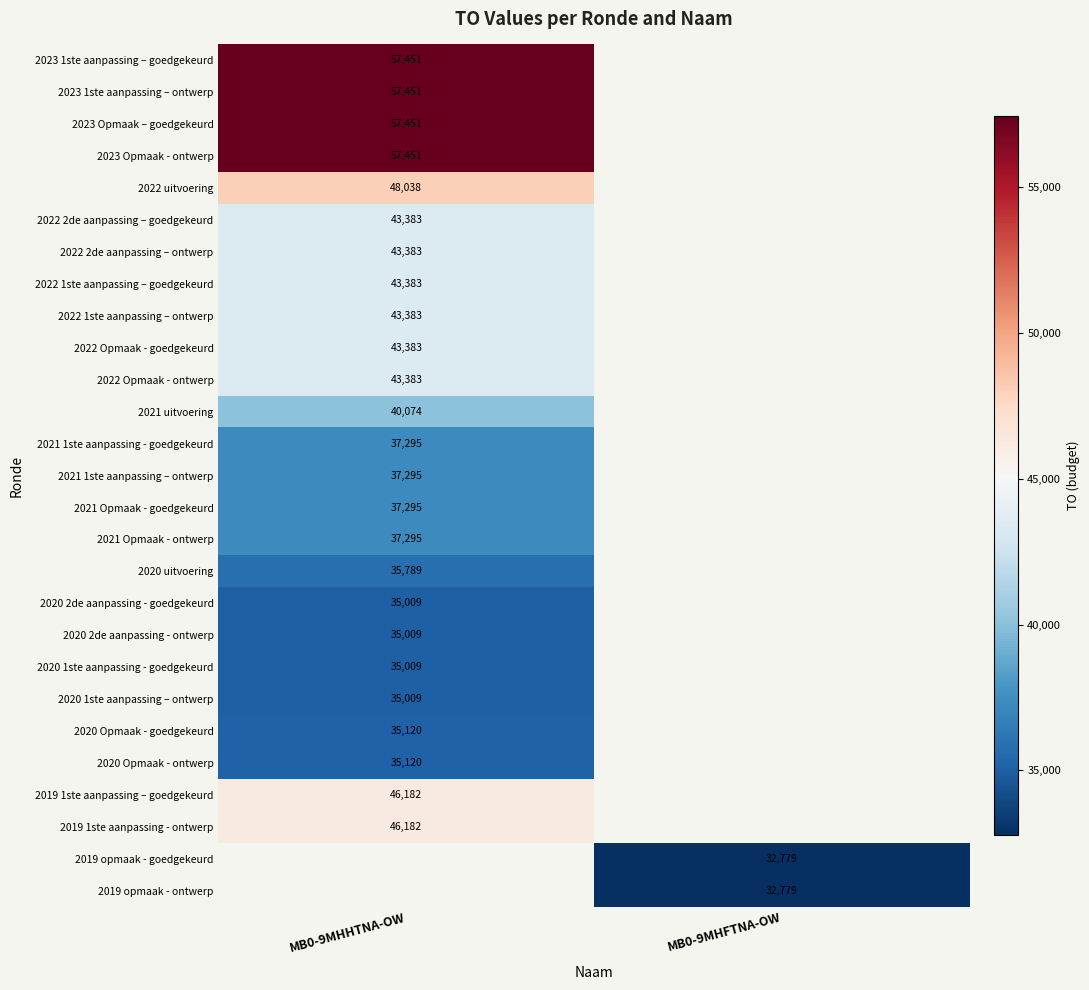

The 2020 1ste aanpassing – ontwerp series shows 35009 at MB0-9MHHTNA-OW. True or false?

True